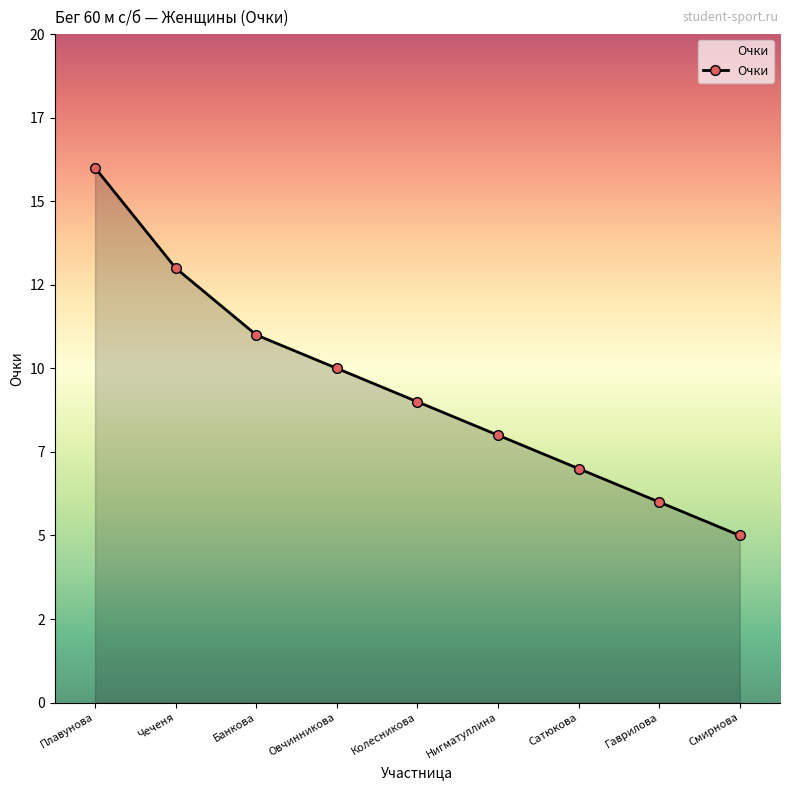

What is the value of the 7th point from the left?

7